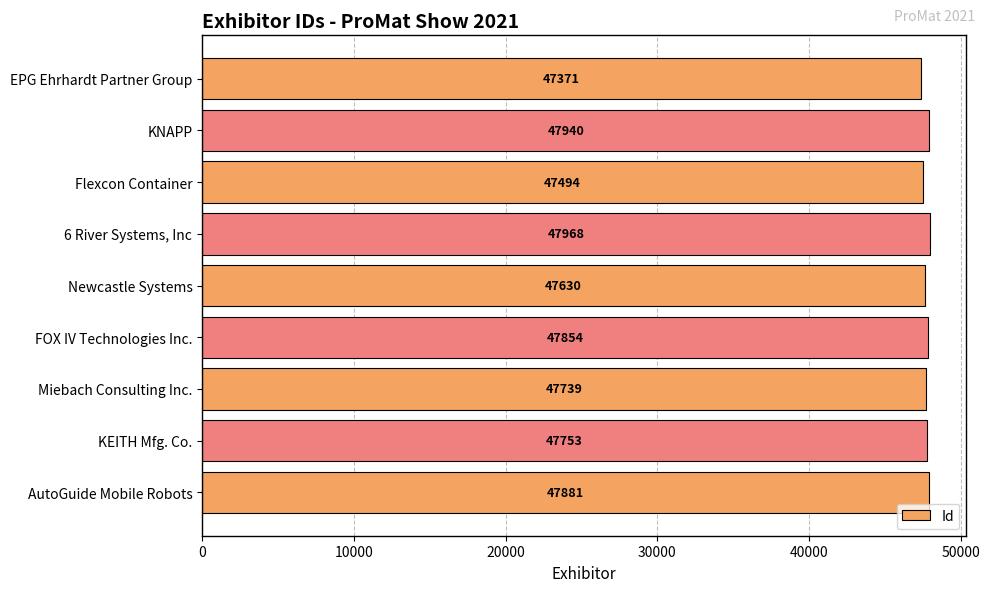

How many series are shown in this chart?

1